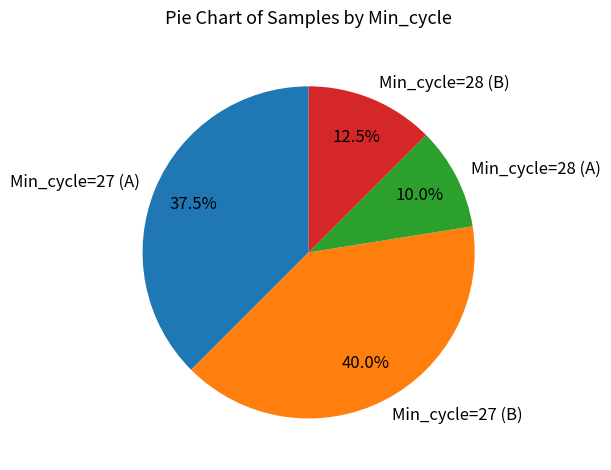

Is there a majority slice in this chart?

No